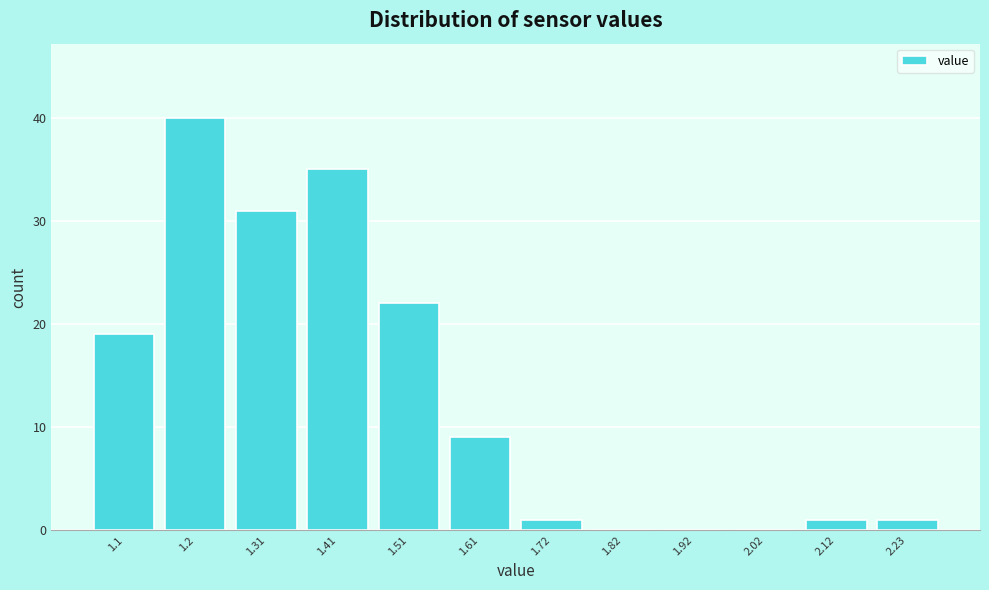

Reading left to right, extract all data points from this chart.

1.1=19	1.2=40	1.31=31	1.41=35	1.51=22	1.61=9	1.72=1	1.82=0	1.92=0	2.02=0	2.12=1	2.23=1